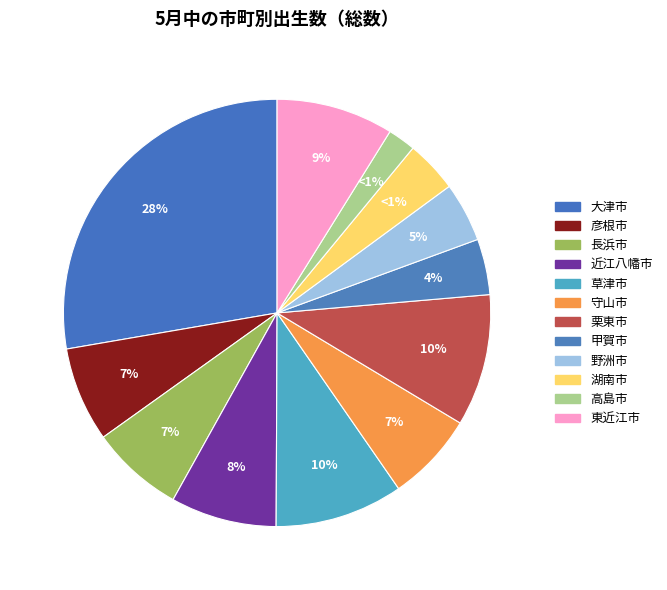

To the nearest percent, what is the combined percentage of 栗東市 and 湖南市?

14%